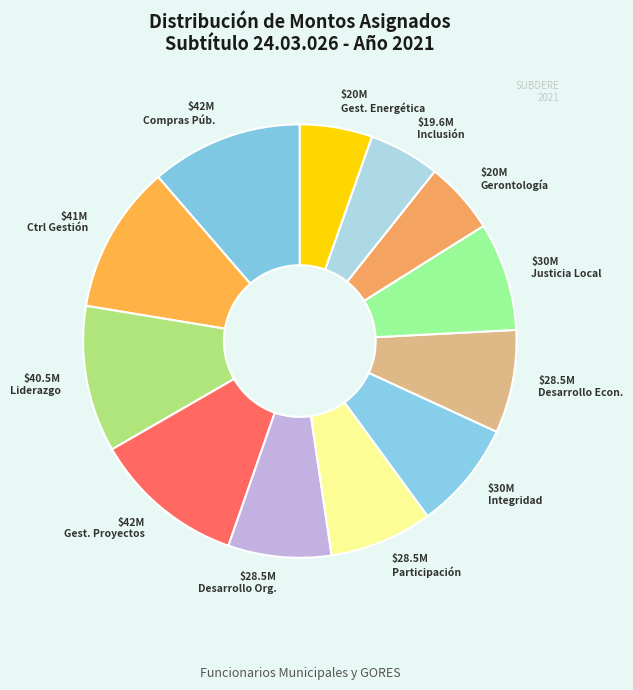

Which category has the biggest portion of the pie?

Diplomado en Compras Públicas